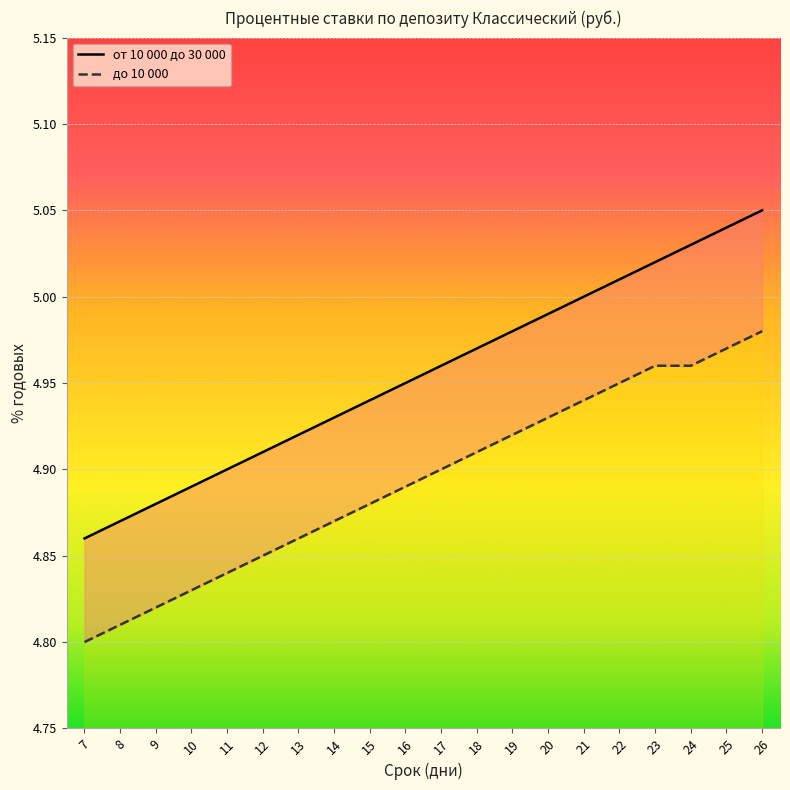

Which label corresponds to the smallest value in the chart?

7